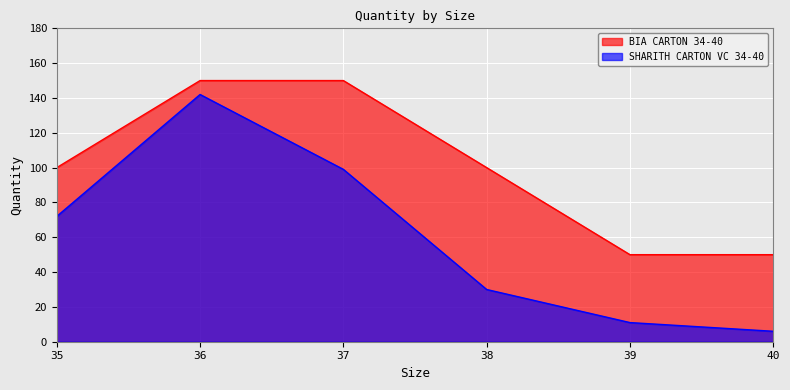

Which series has the largest total across all categories?

BIA CARTON 34-40